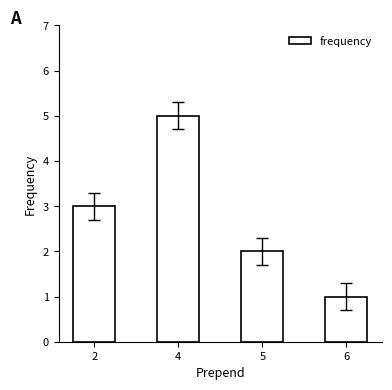

Reading left to right, extract all data points from this chart.

3	5	2	1